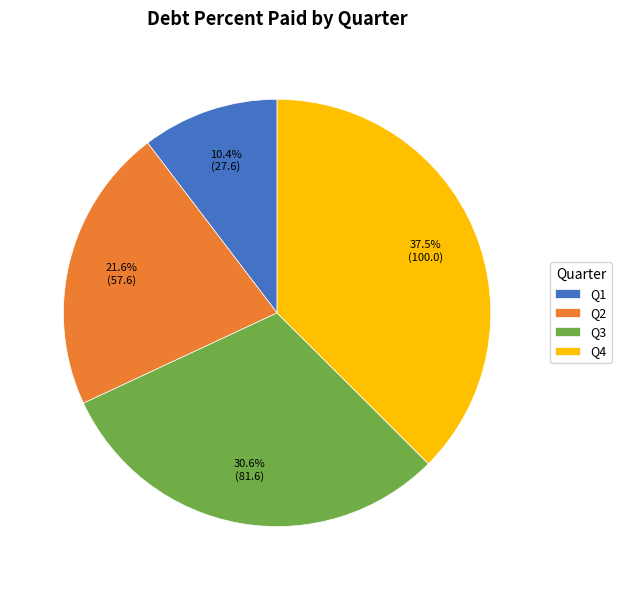

Rank the categories by value from highest to lowest.

Q4, Q3, Q2, Q1